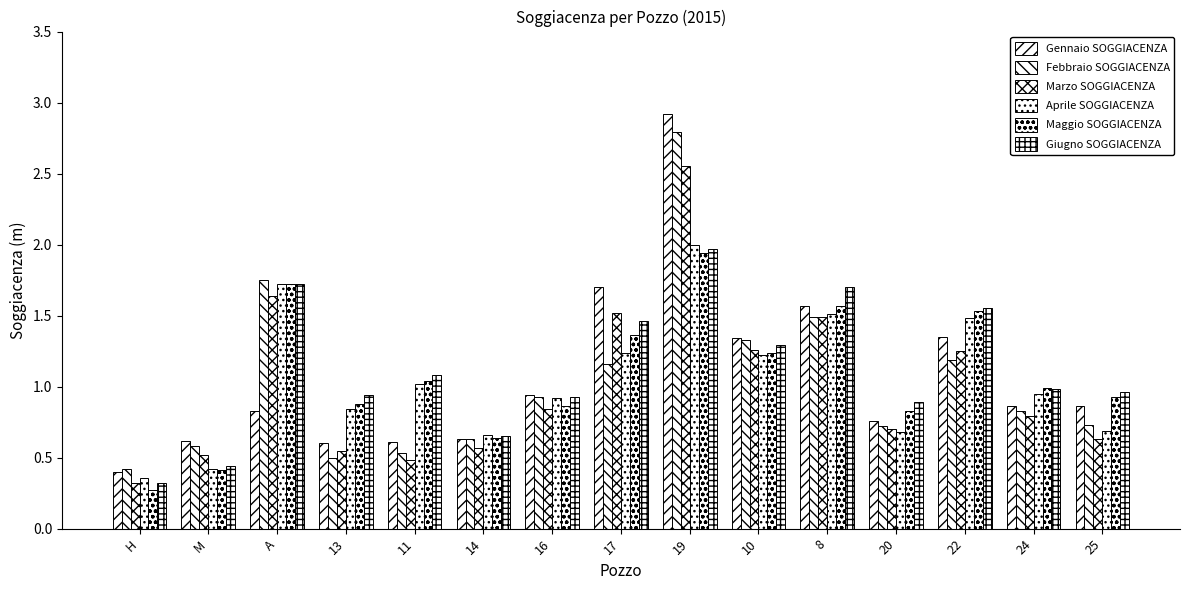

How many series are shown in this chart?

6